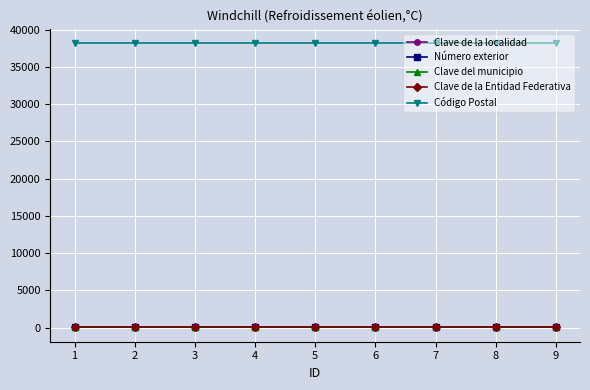

Does the chart have visible grid lines?

Yes